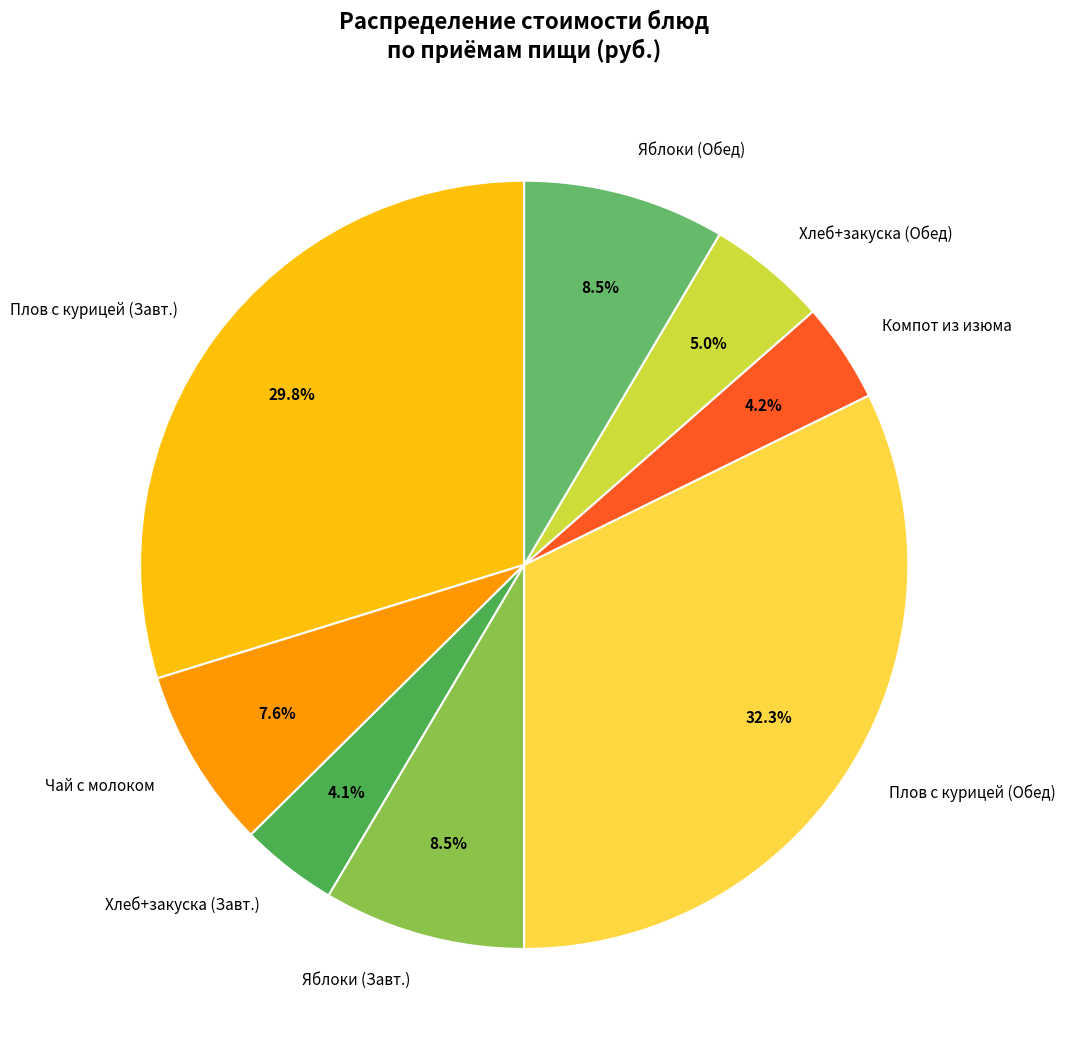

Between Компот из изюма and Яблоки (Завт.), which is larger?

Яблоки (Завт.)